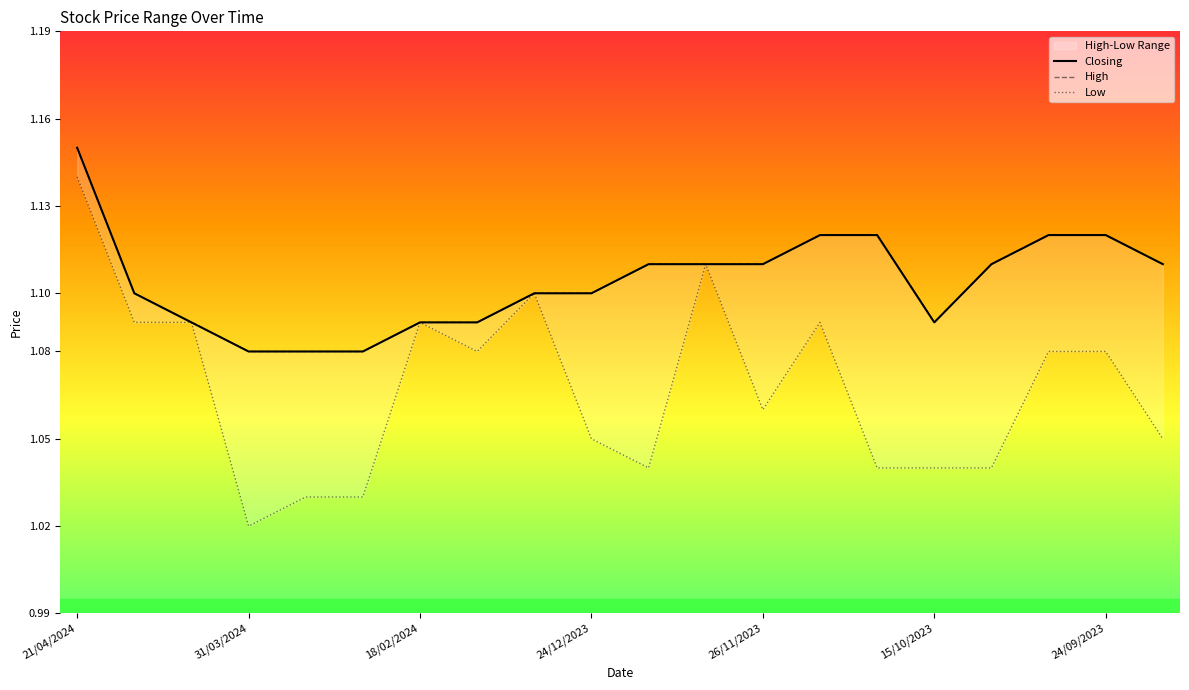

Reading left to right, transcribe all the data shown in this chart.

Closing: 1.1	1.1	1.1	1.1	1.1	1.1	1.1	1.1	1.1	1.1	1.1	1.1	1.1	1.1	1.1	1.1	1.1	1.1	1.1	1.1
High: 1.1	1.1	1.1	1.1	1.1	1.1	1.1	1.1	1.1	1.1	1.1	1.1	1.1	1.1	1.1	1.1	1.1	1.1	1.1	1.1
Low: 1.1	1.1	1.1	1.0	1.0	1.0	1.1	1.1	1.1	1.1	1.0	1.1	1.1	1.1	1.0	1.0	1.0	1.1	1.1	1.1